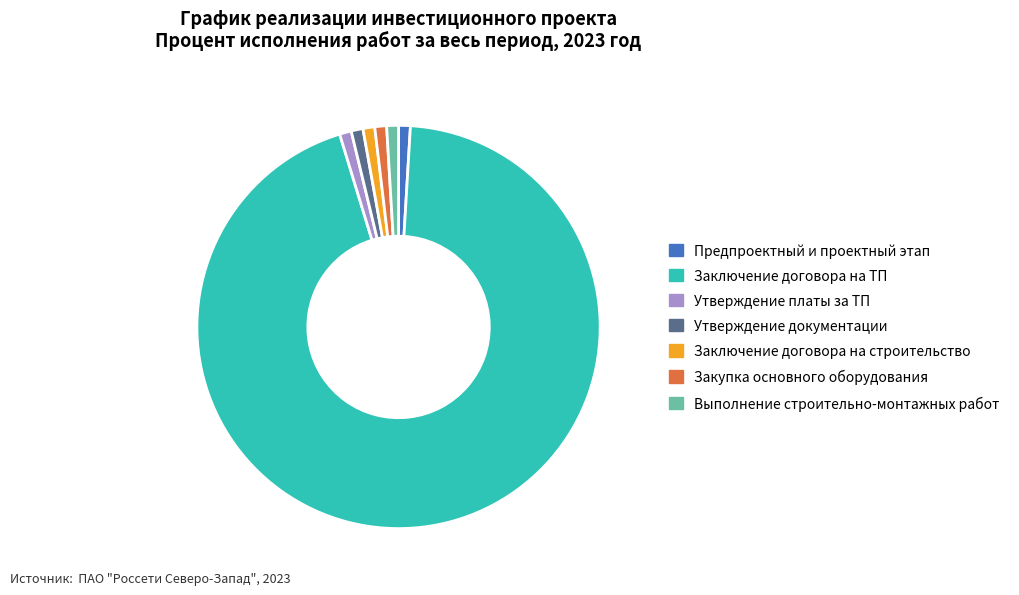

Which category accounts for the majority?

Заключение договора на ТП